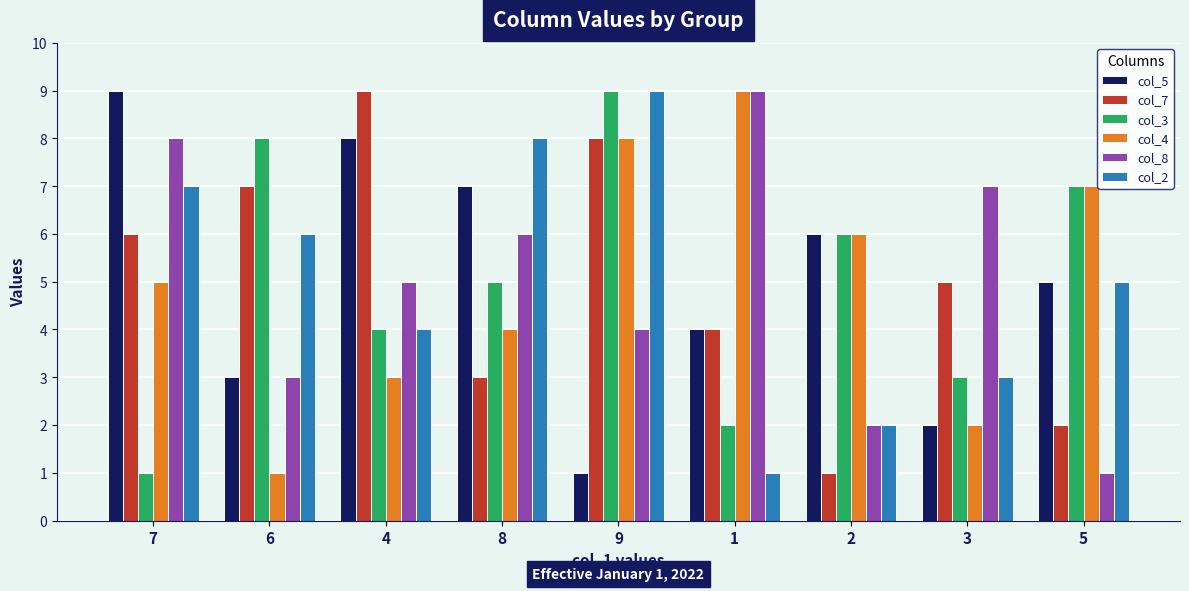

Count the number of data series in this chart.

6